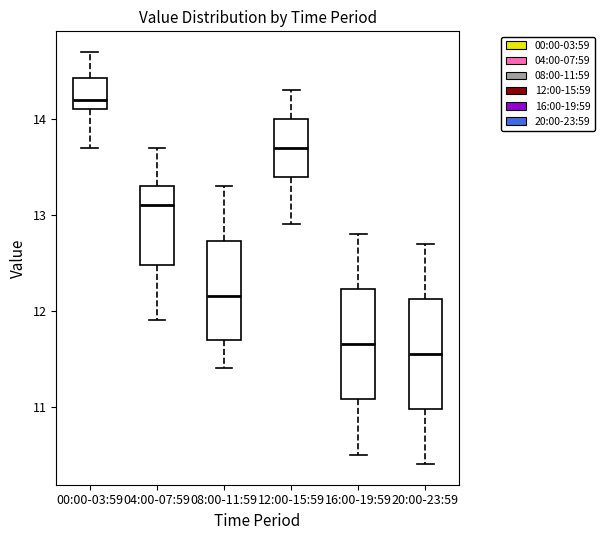

Where does the median line of the box for 16:00-19:59 sit on the y-axis? The values are not printed on the chart, so give them approximately, as read against the axis.

11.7